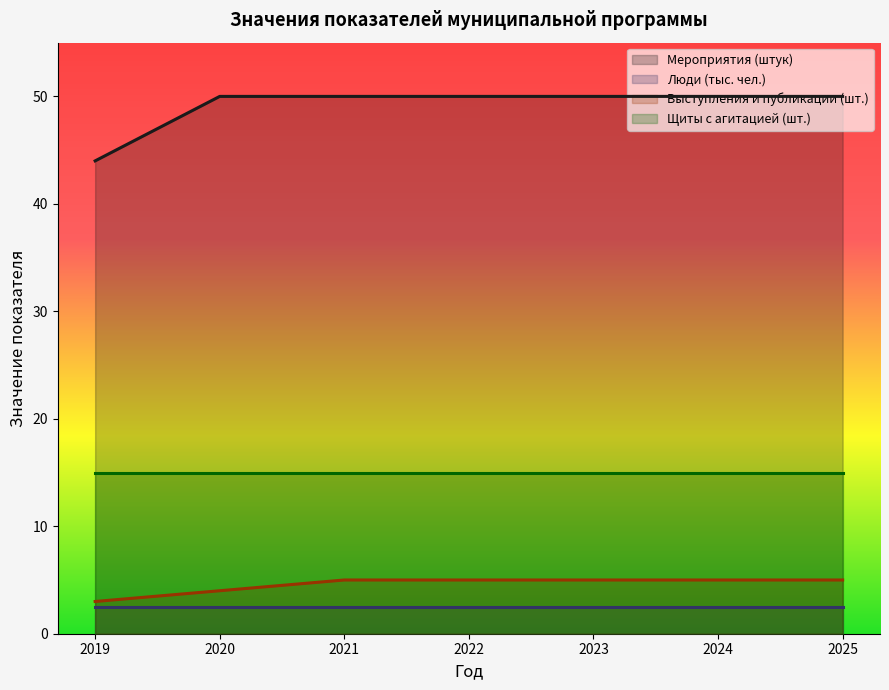

At which label is Выступления и публикации (шт.) closest to 4?

2020